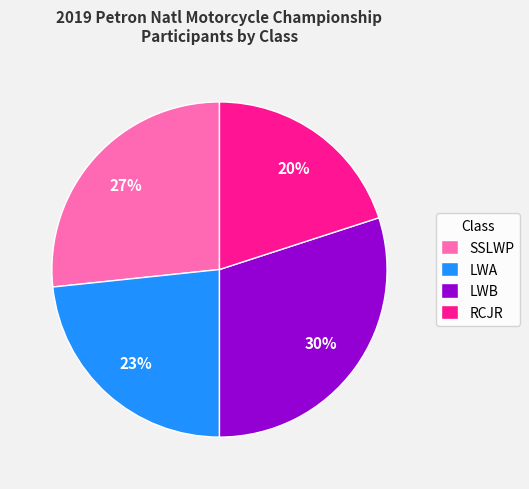

Is the sum of LWB and LWA greater than half?

Yes